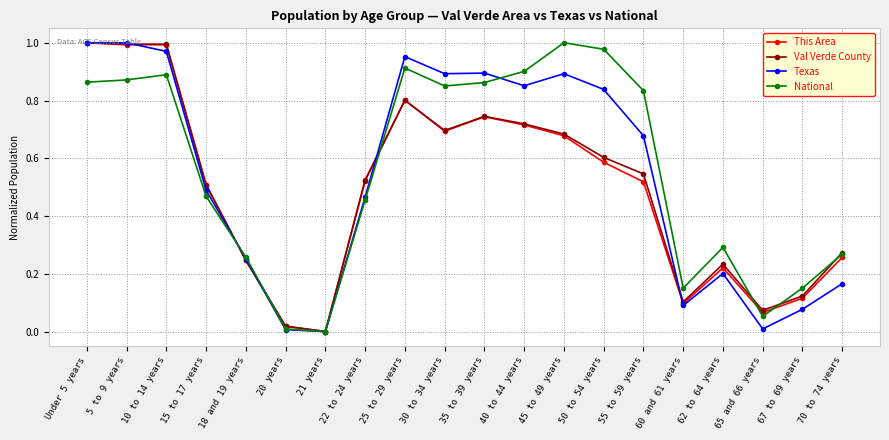

Between 40 to 44 years and 60 and 61 years, which series saw the biggest shift?

Texas